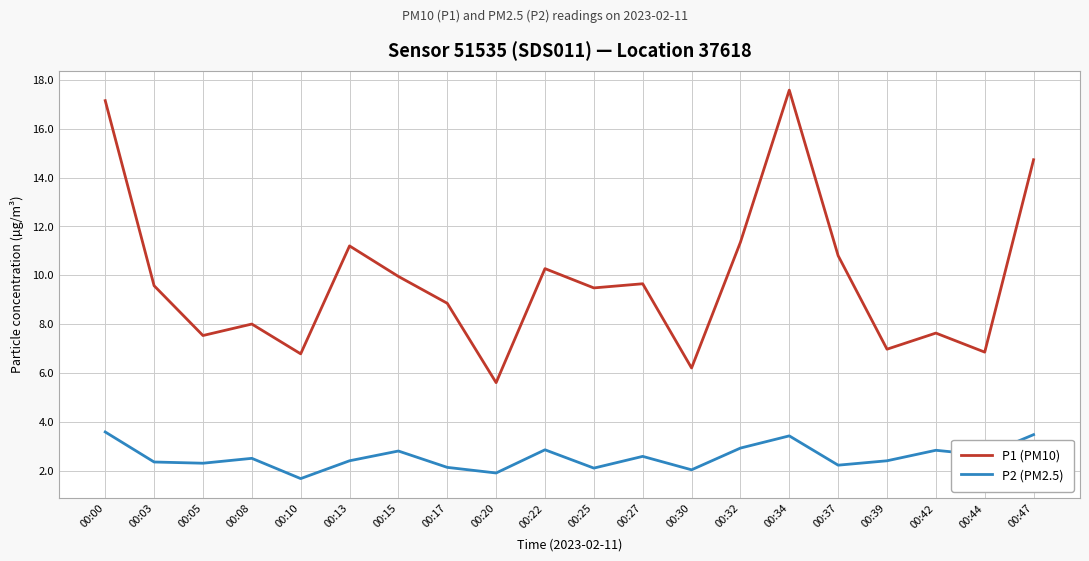

What is the greatest value displayed?

17.6